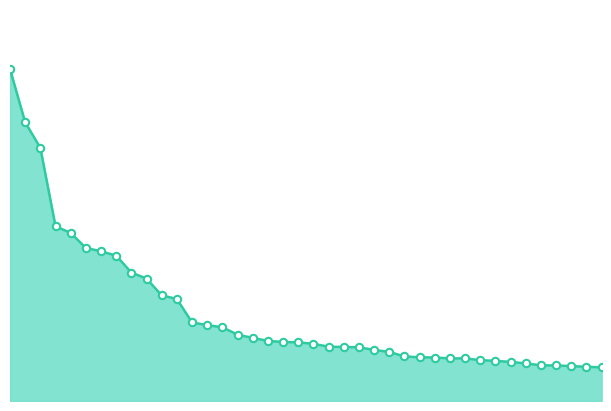

Is this an area chart (filled region under the line)?

Yes